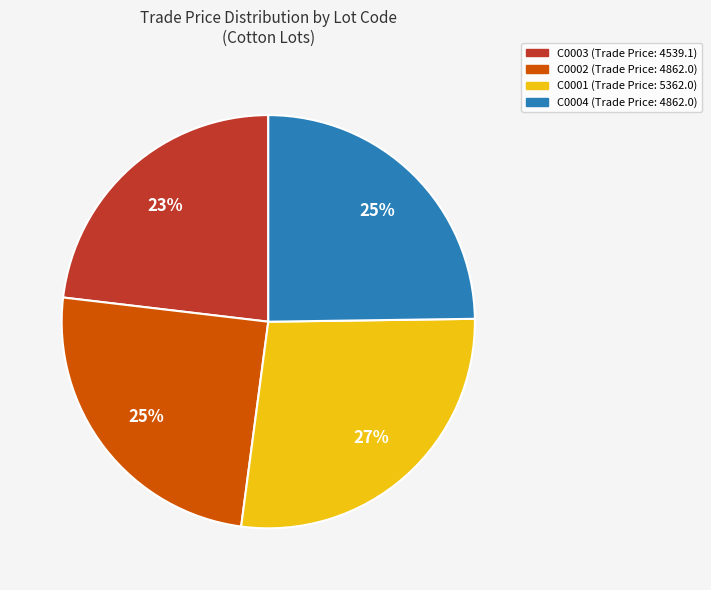

To the nearest percent, what is the combined percentage of C0003 and C0002?

48%